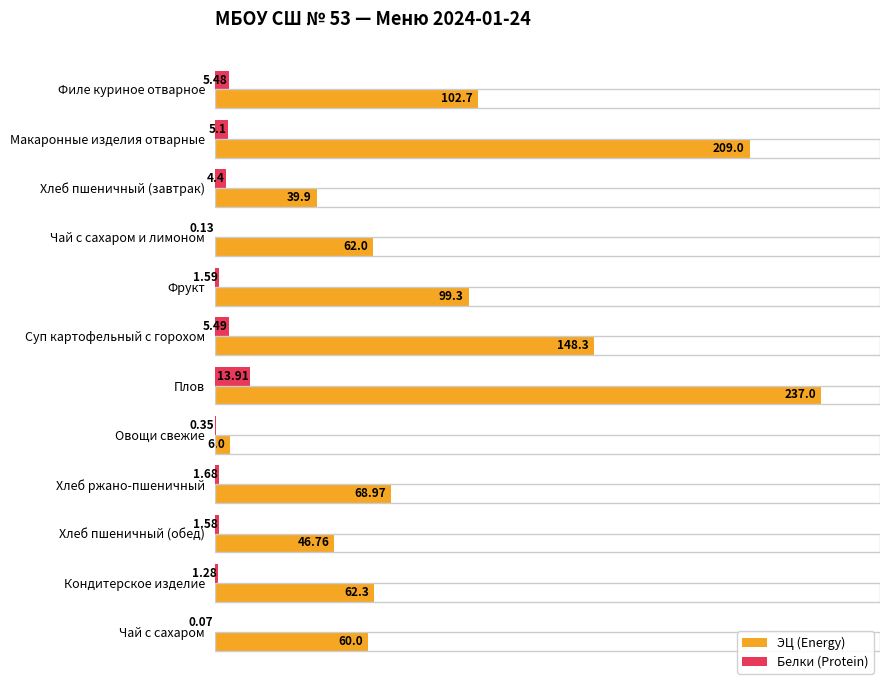

Which series changed the most between Чай с сахаром и лимоном and Чай с сахаром?

ЭЦ (Energy)